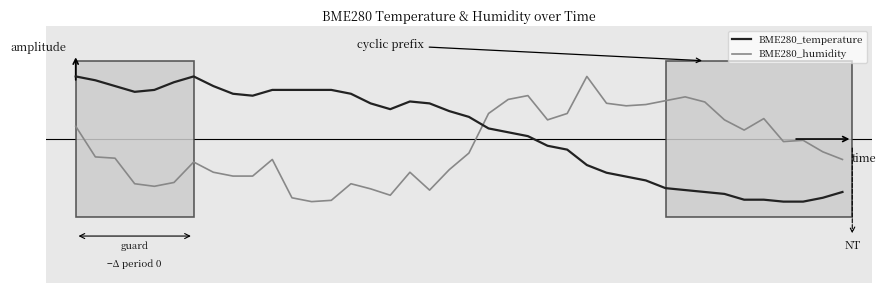

Is this an area chart (filled region under the line)?

No